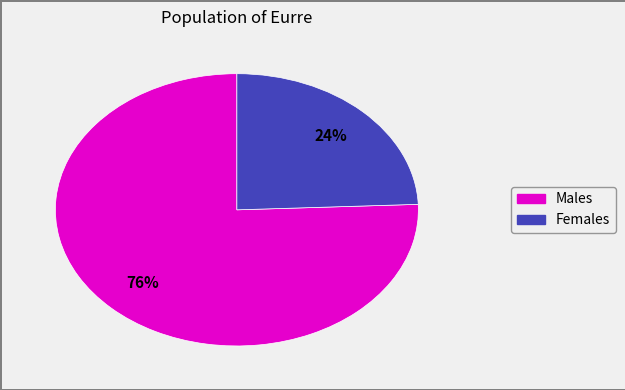

To the nearest percent, what is the average slice percentage?

50%